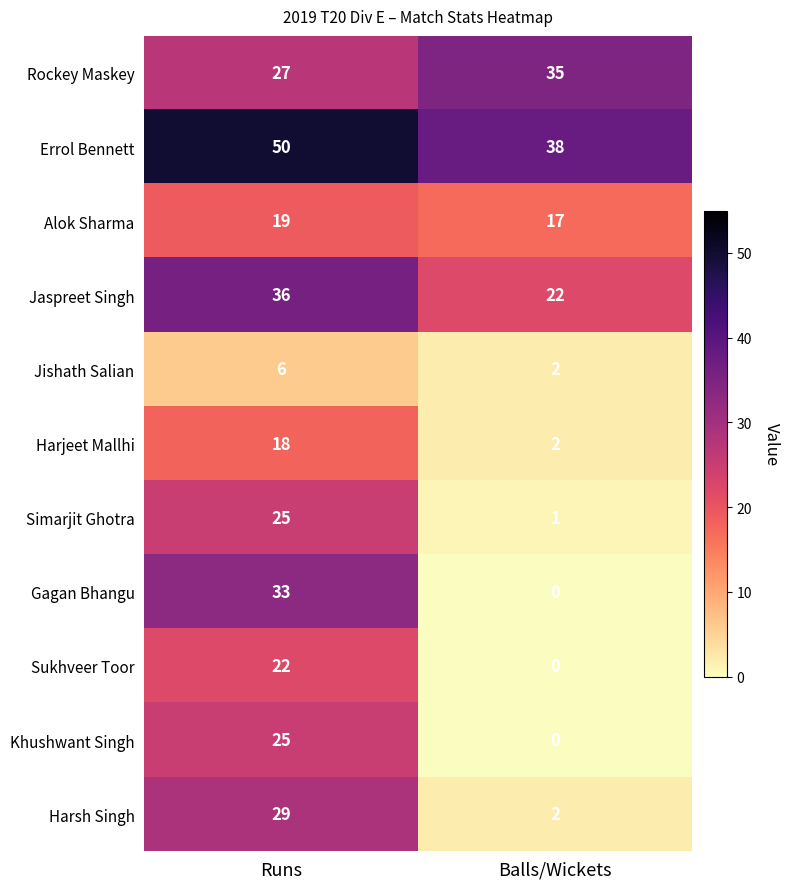

What is the highest value of the Simarjit Ghotra series?

25